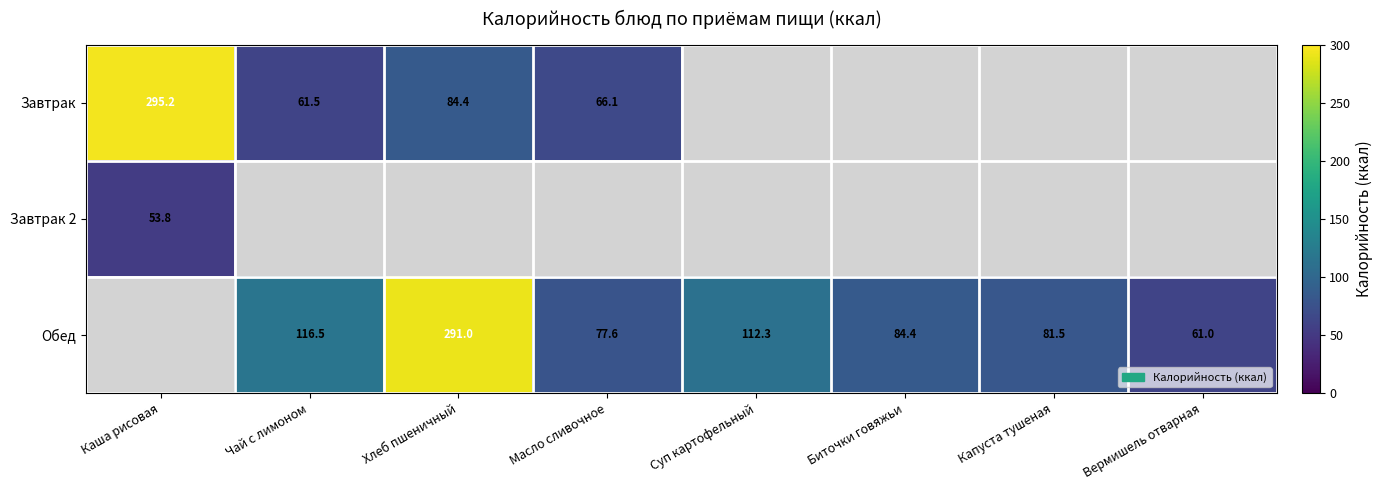

True or false: Завтрак has a value of 79.4 at Каша рисовая.

False